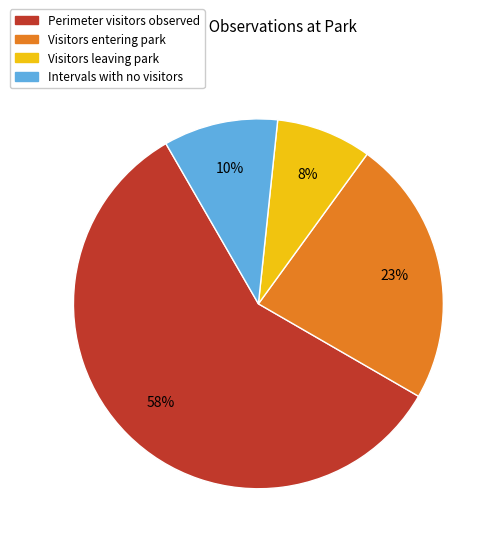

To the nearest percent, what is the average slice percentage?

25%